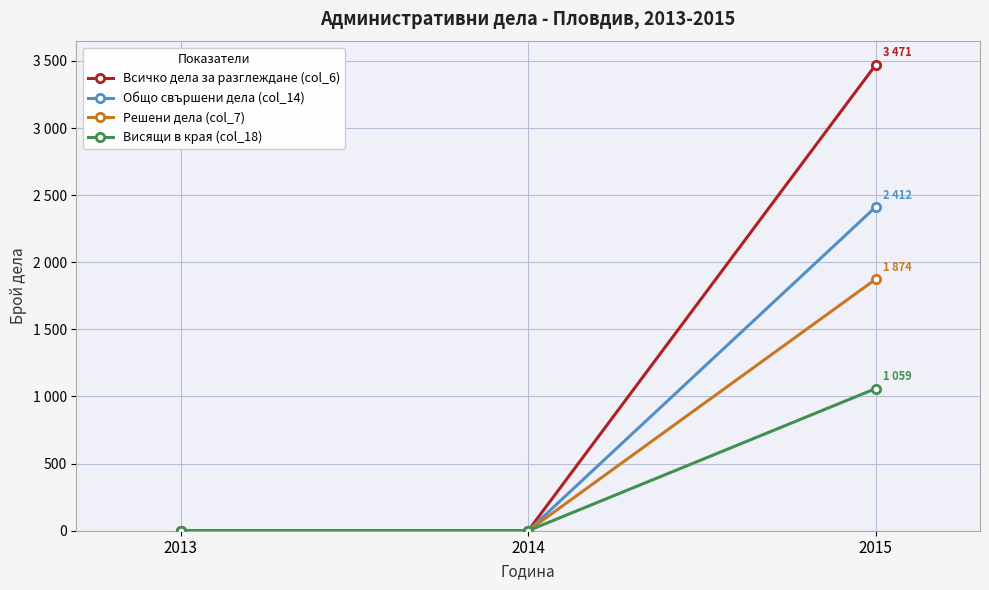

At how many categories does at least one series exceed 1144?

1